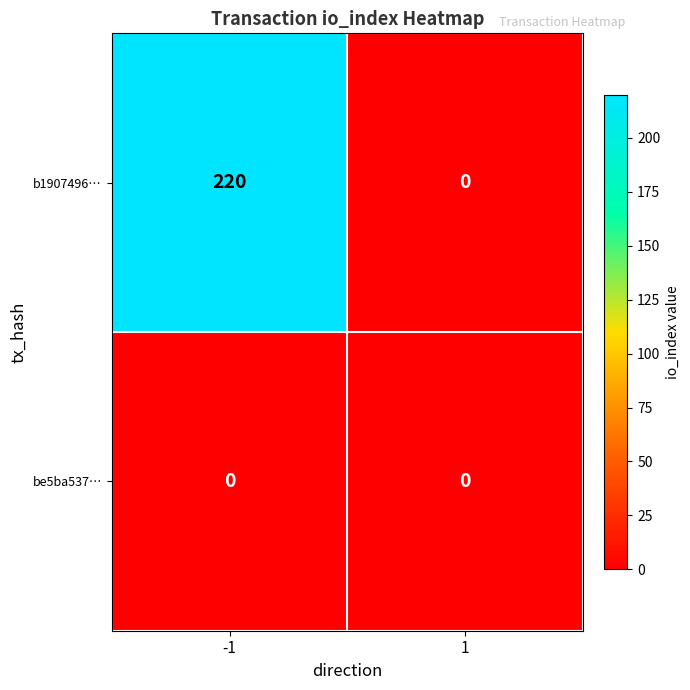

Reading left to right, transcribe all the data shown in this chart.

b1907496…: 220	0
be5ba537…: 0	0